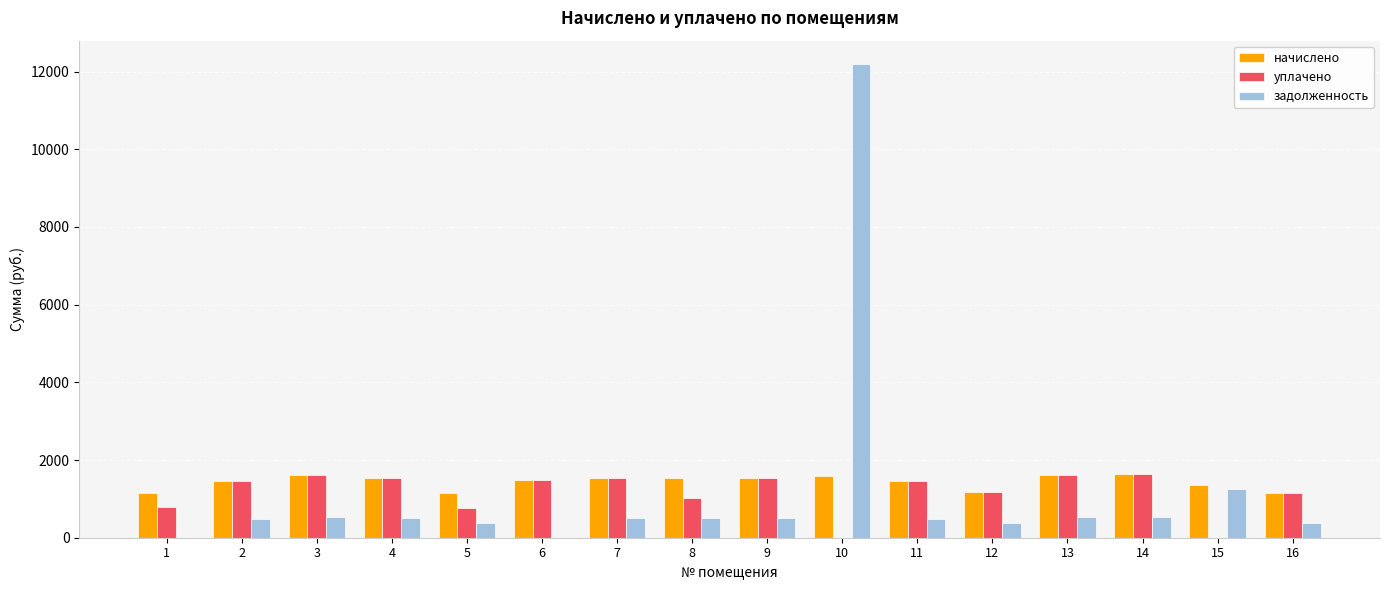

The value of начислено at 1 is 1151.1. True or false?

True